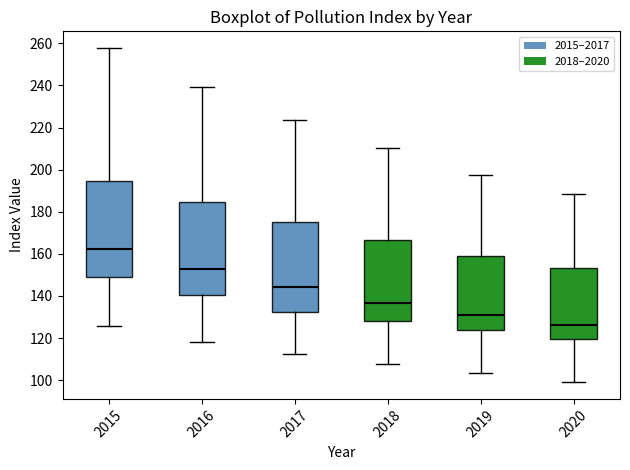

Where is the upper edge of the box at x = 2015 on the y-axis? The values are not printed on the chart, so give them approximately, as read against the axis.

194